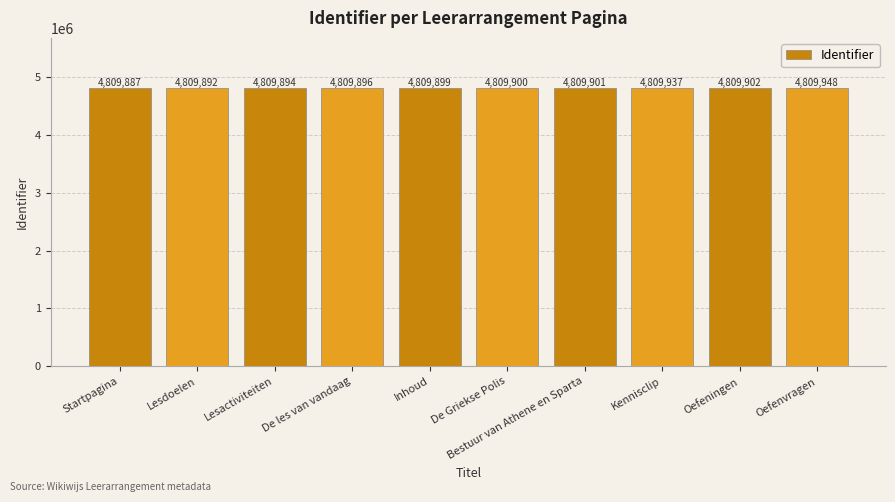

What is the label of the 2nd bar from the right?

Oefeningen